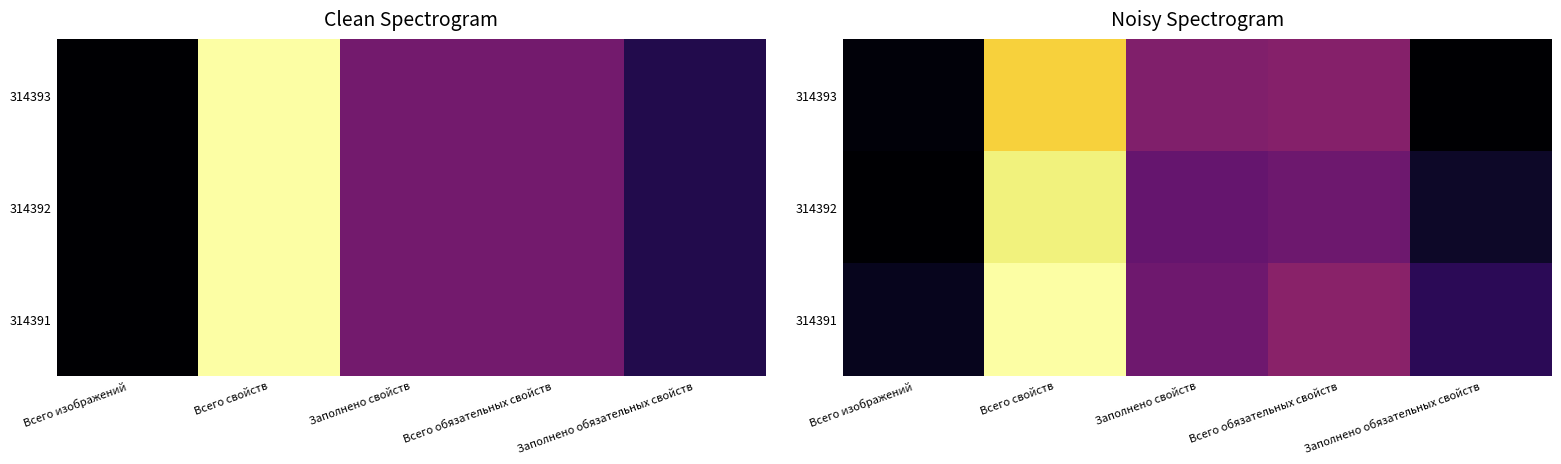

What is the total value across all series at Всего свойств?

92.7